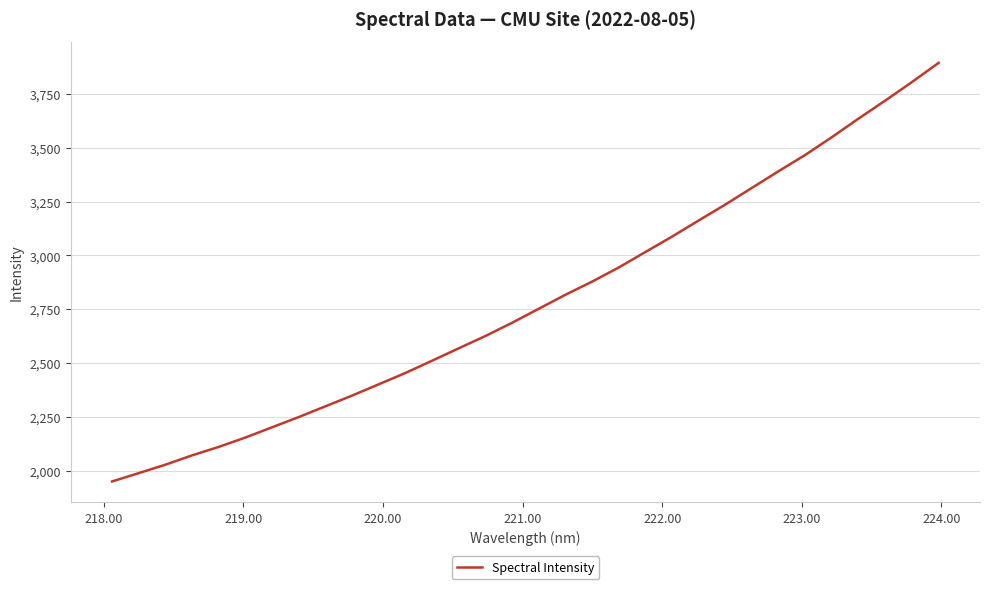

Reading left to right, extract all data points from this chart.

1951.5	1990.1	2029.3	2072.6	2111.9	2155.4	2203.0	2250.5	2300.5	2350.2	2402.6	2455.2	2512.2	2569.7	2626.8	2688.2	2753.2	2818.1	2879.0	2944.6	3016.6	3088.0	3162.9	3236.8	3314.4	3391.6	3467.1	3549.6	3635.6	3718.9	3804.7	3893.6